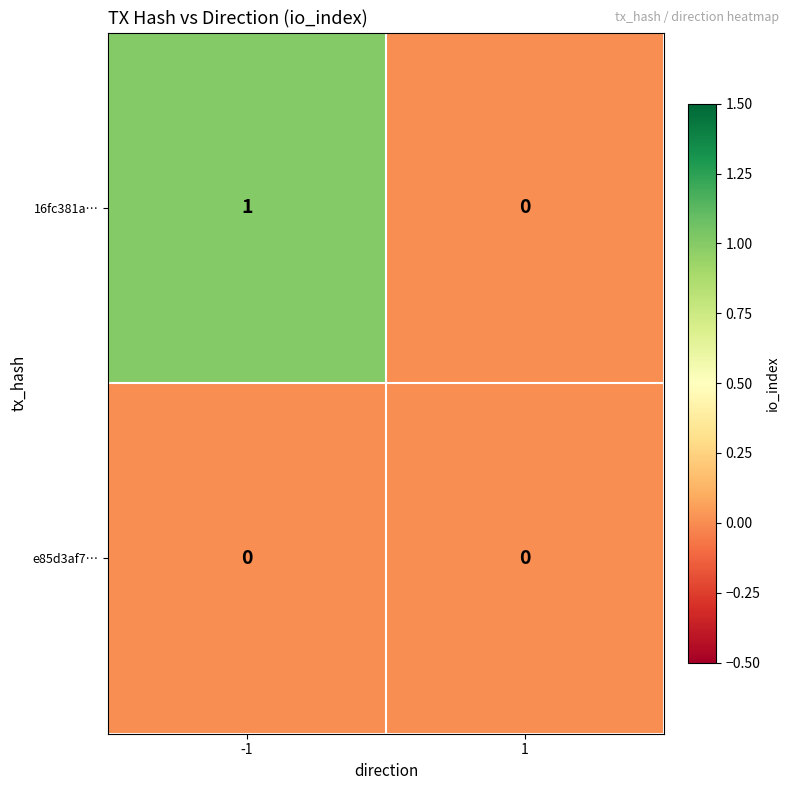

Is the value of e85d3af7… at 1 greater than the value of 16fc381a… at -1?

No